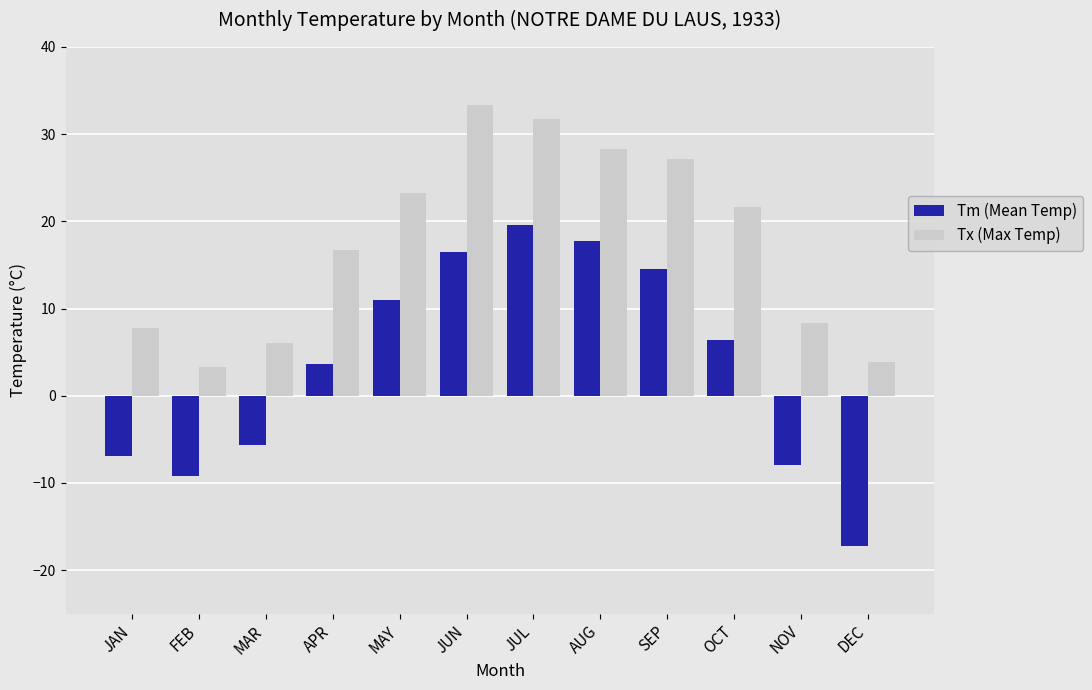

Which series has the widest spread of values?

Tm (Mean Temp)